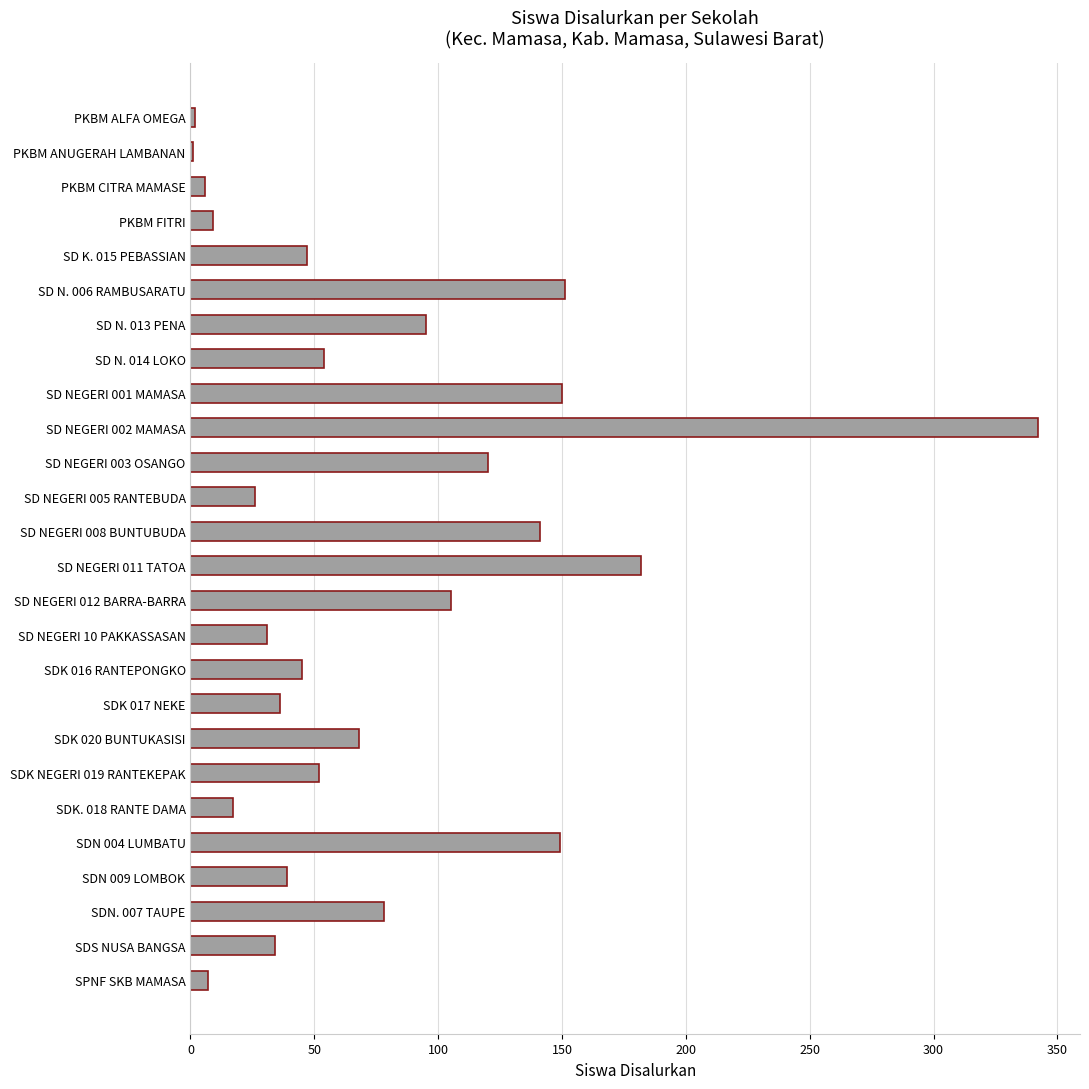

Which has a higher value, SD NEGERI 10 PAKKASSASAN or SD NEGERI 012 BARRA-BARRA?

SD NEGERI 012 BARRA-BARRA